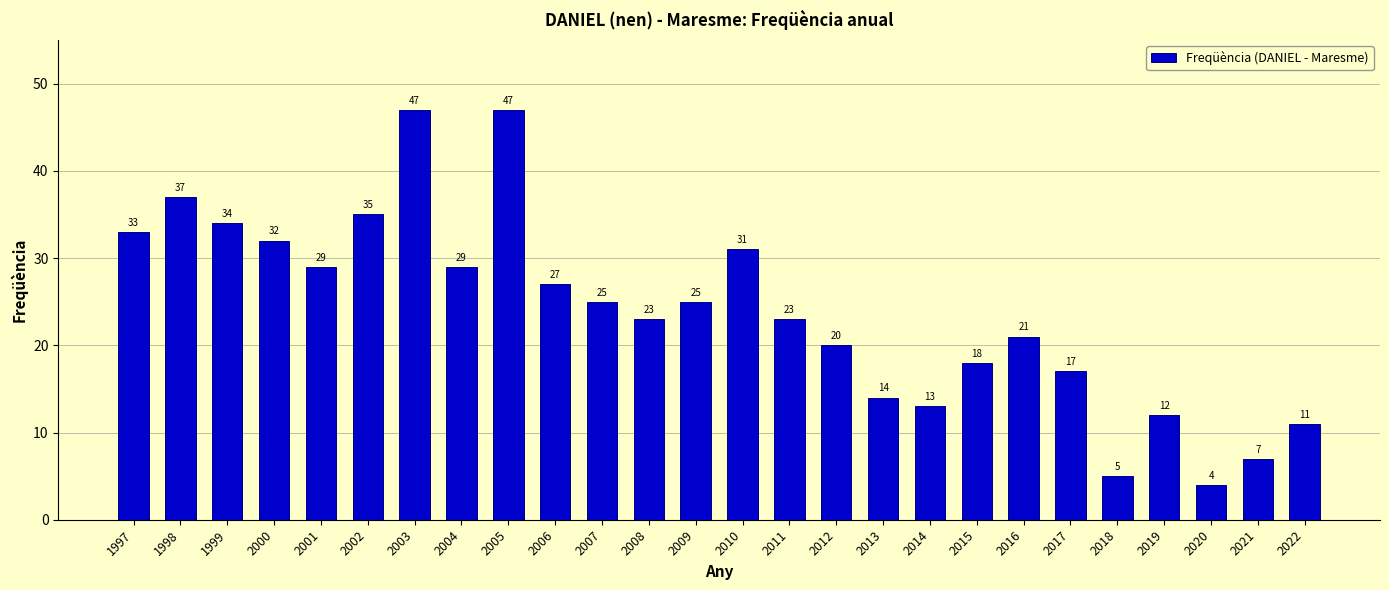

What value does the data have at 2003, to the nearest 5?

45